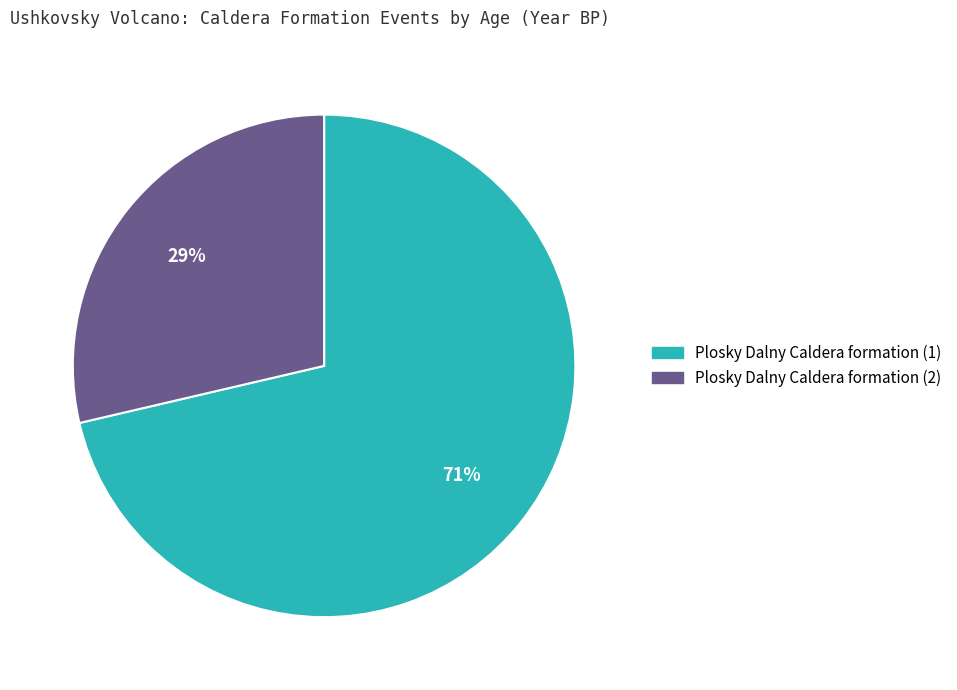

To the nearest percent, what percentage of the pie is Plosky Dalny Caldera formation (2)?

29%